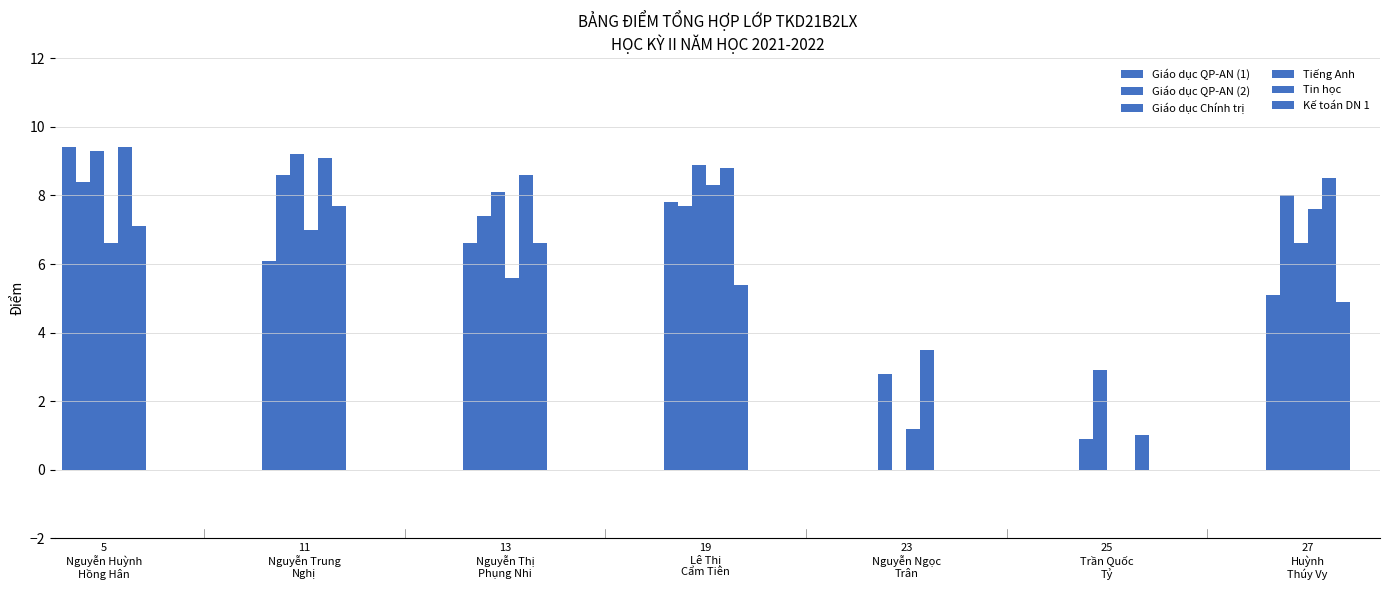

What position from the left is 27
Huỳnh
Thúy Vy?

7